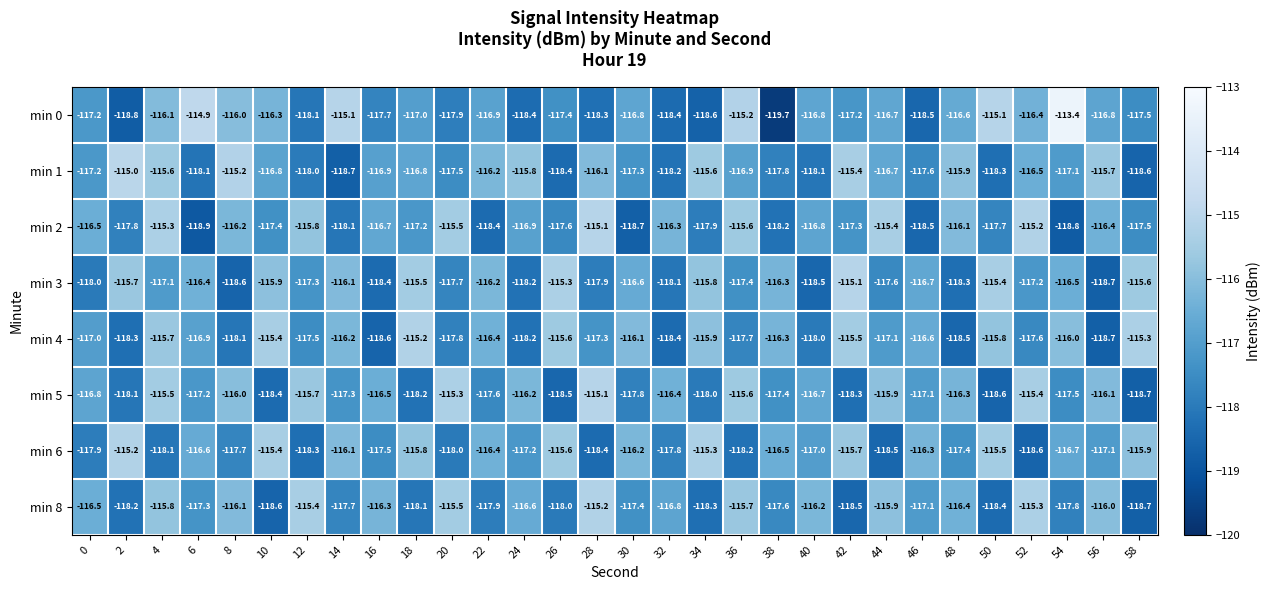

Which category has the lowest value in the min 1 series?

14